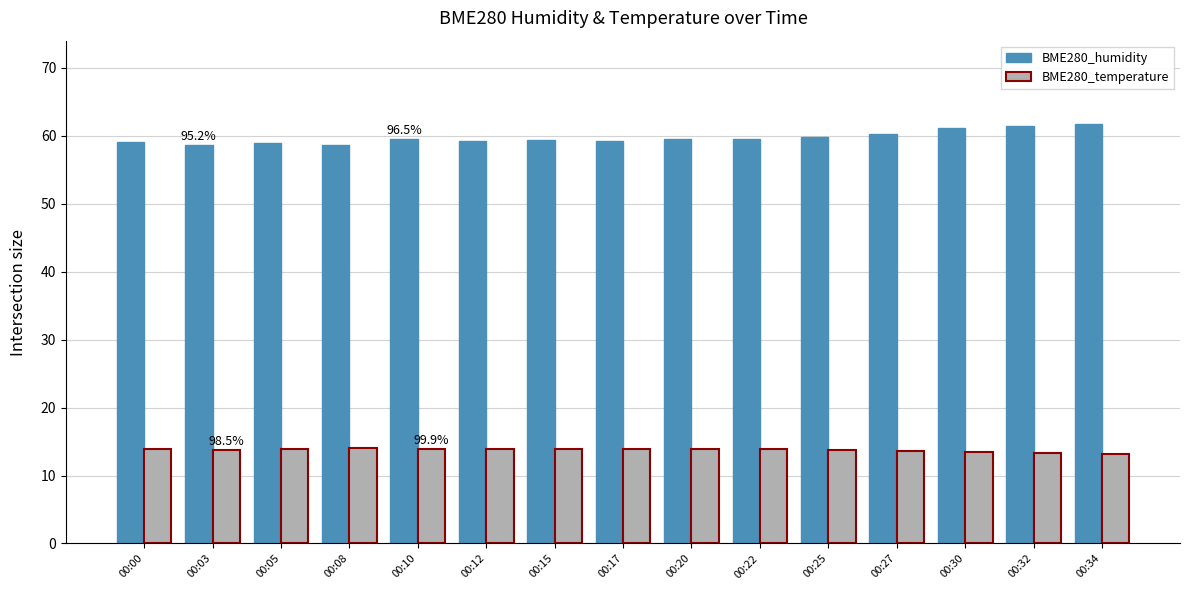

What is the minimum value shown in the chart?

13.2